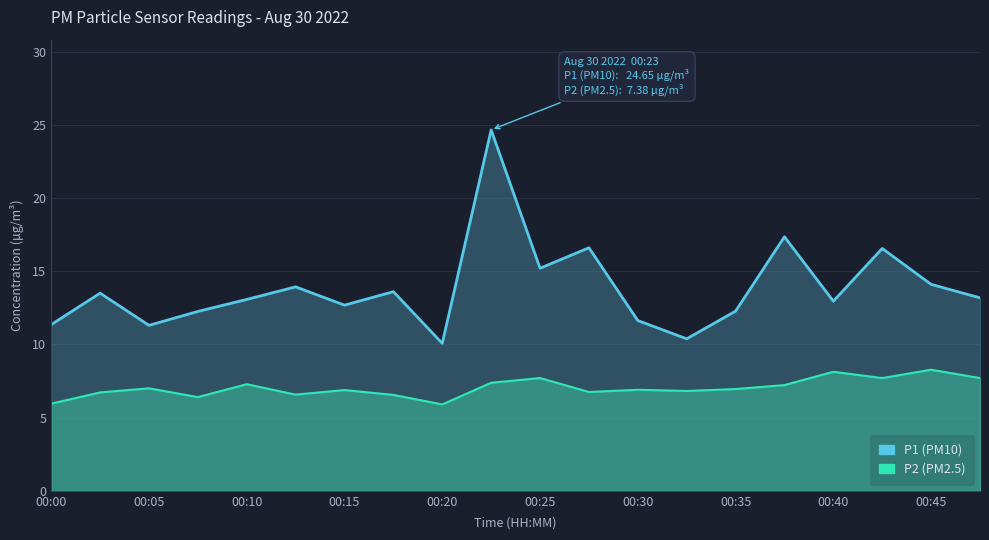

What is the value of the P2 point at the 9th from the left?

5.9